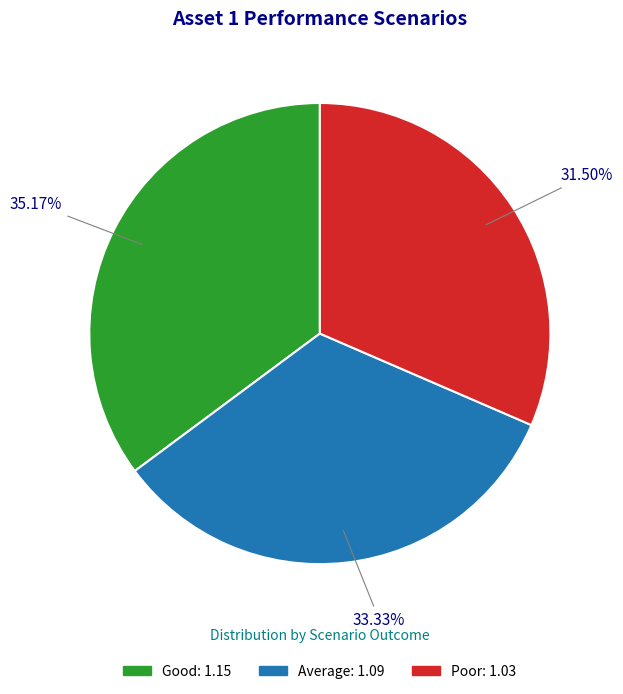

The Average slice represents 33% of the pie. True or false?

True